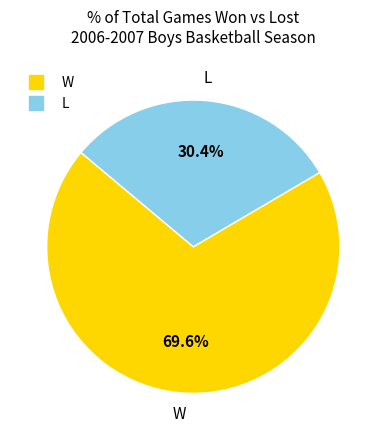

Which slice is the largest?

W